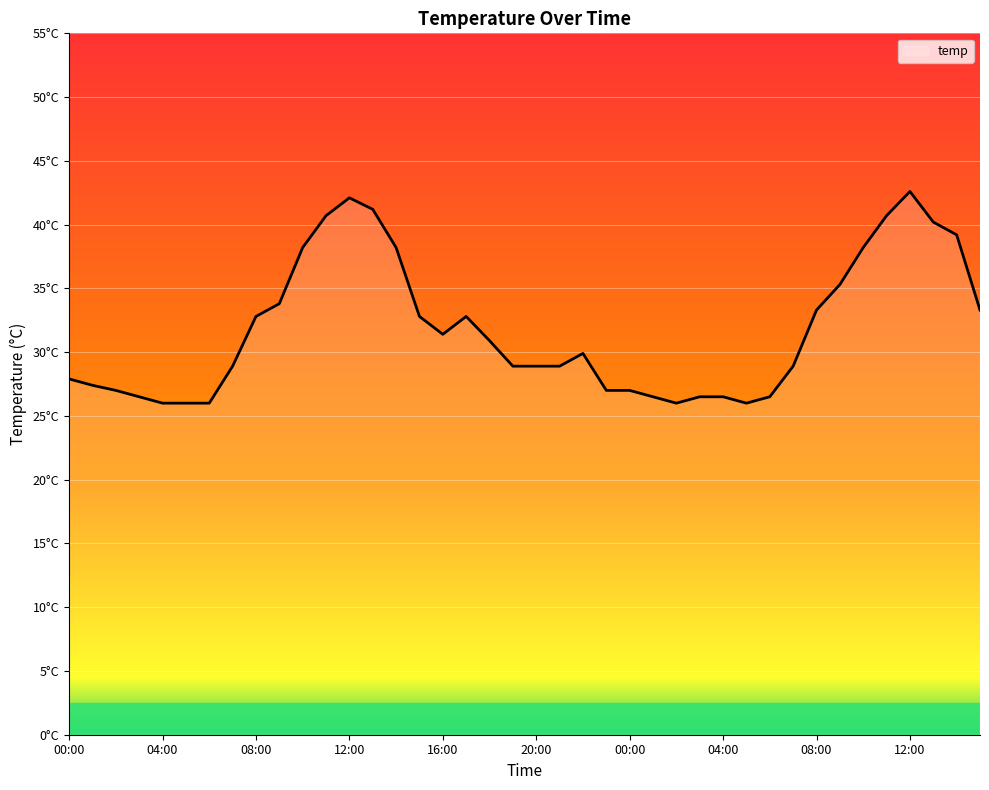

What is the smallest value displayed?

26.0